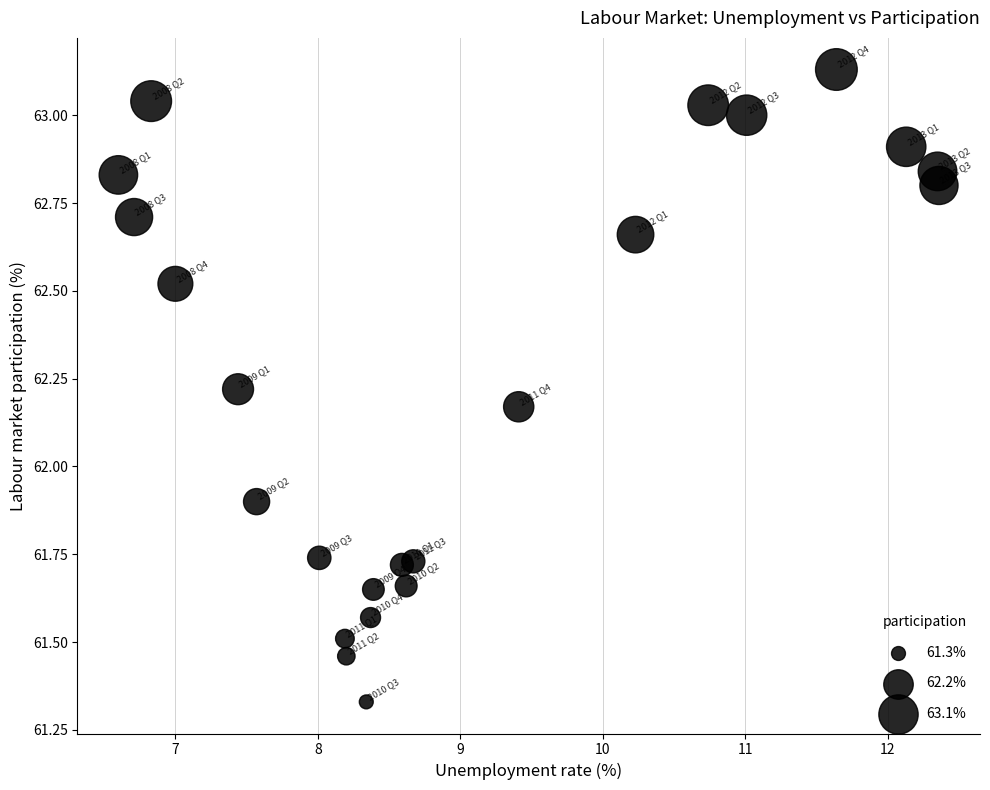

What Y value in the scatter plot is closest to 62?

61.9